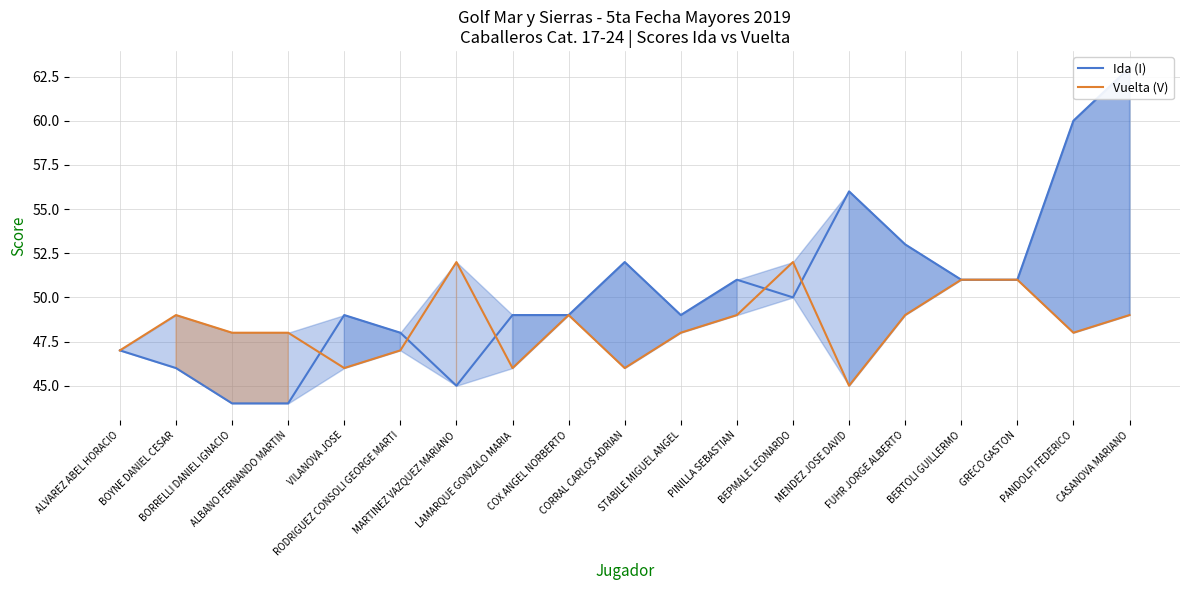

Reading left to right, extract all data points from this chart.

Ida (I): ALVAREZ ABEL HORACIO=47	BOYNE DANIEL CESAR=46	BORRELLI DANIEL IGNACIO=44	ALBANO FERNANDO MARTIN=44	VILANOVA JOSE=49	RODRIGUEZ CONSOLI GEORGE MARTI=48	MARTINEZ VAZQUEZ MARIANO=45	LAMARQUE GONZALO MARIA=49	COX ANGEL NORBERTO=49	CORRAL CARLOS ADRIAN=52	STABILE MIGUEL ANGEL=49	PINILLA SEBASTIAN=51	BEPMALE LEONARDO=50	MENDEZ JOSE DAVID=56	FUHR JORGE ALBERTO=53	BERTOLI GUILLERMO=51	GRECO GASTON=51	PANDOLFI FEDERICO=60	CASANOVA MARIANO=63
Vuelta (V): ALVAREZ ABEL HORACIO=47	BOYNE DANIEL CESAR=49	BORRELLI DANIEL IGNACIO=48	ALBANO FERNANDO MARTIN=48	VILANOVA JOSE=46	RODRIGUEZ CONSOLI GEORGE MARTI=47	MARTINEZ VAZQUEZ MARIANO=52	LAMARQUE GONZALO MARIA=46	COX ANGEL NORBERTO=49	CORRAL CARLOS ADRIAN=46	STABILE MIGUEL ANGEL=48	PINILLA SEBASTIAN=49	BEPMALE LEONARDO=52	MENDEZ JOSE DAVID=45	FUHR JORGE ALBERTO=49	BERTOLI GUILLERMO=51	GRECO GASTON=51	PANDOLFI FEDERICO=48	CASANOVA MARIANO=49